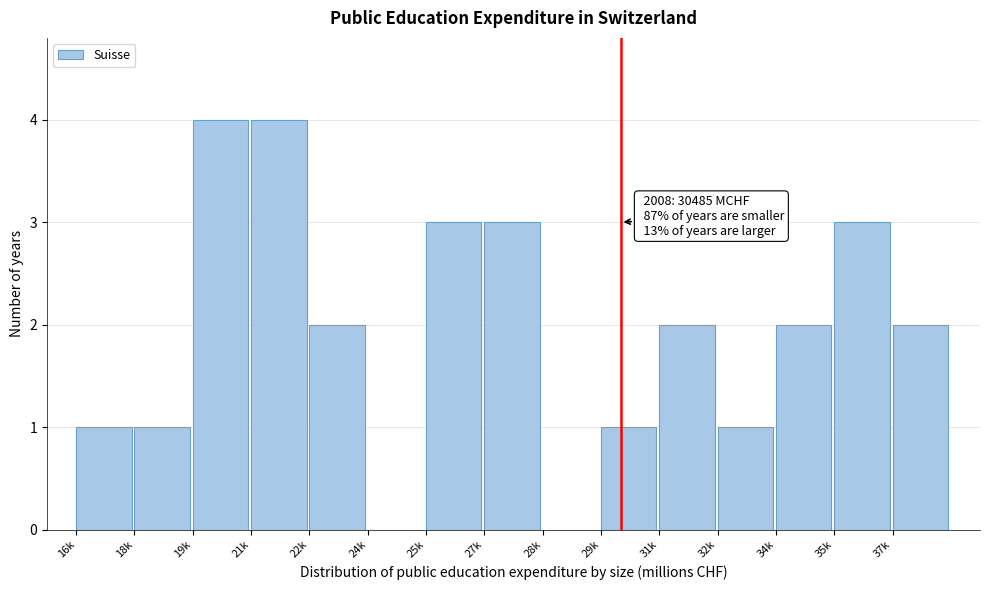

Reading left to right, extract all data points from this chart.

16k=1	18k=1	19k=4	21k=4	22k=2	24k=0	25k=3	27k=3	28k=0	29k=1	31k=2	32k=1	34k=2	35k=3	37k=2